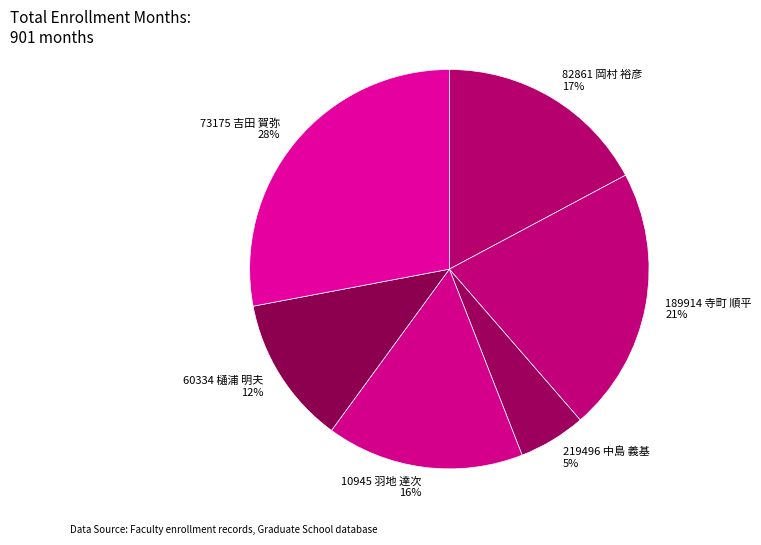

How many segments does this pie chart have?

6